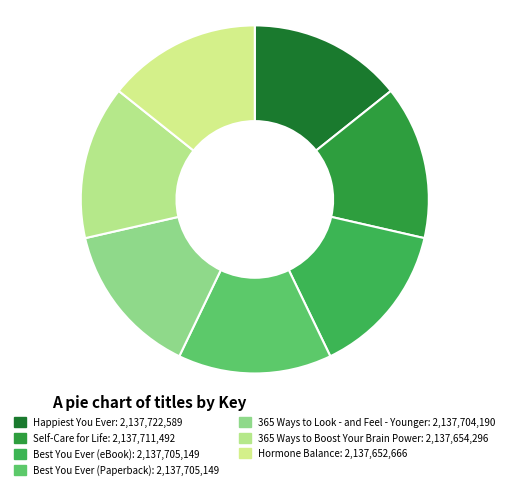

How many slices are in this pie chart?

7